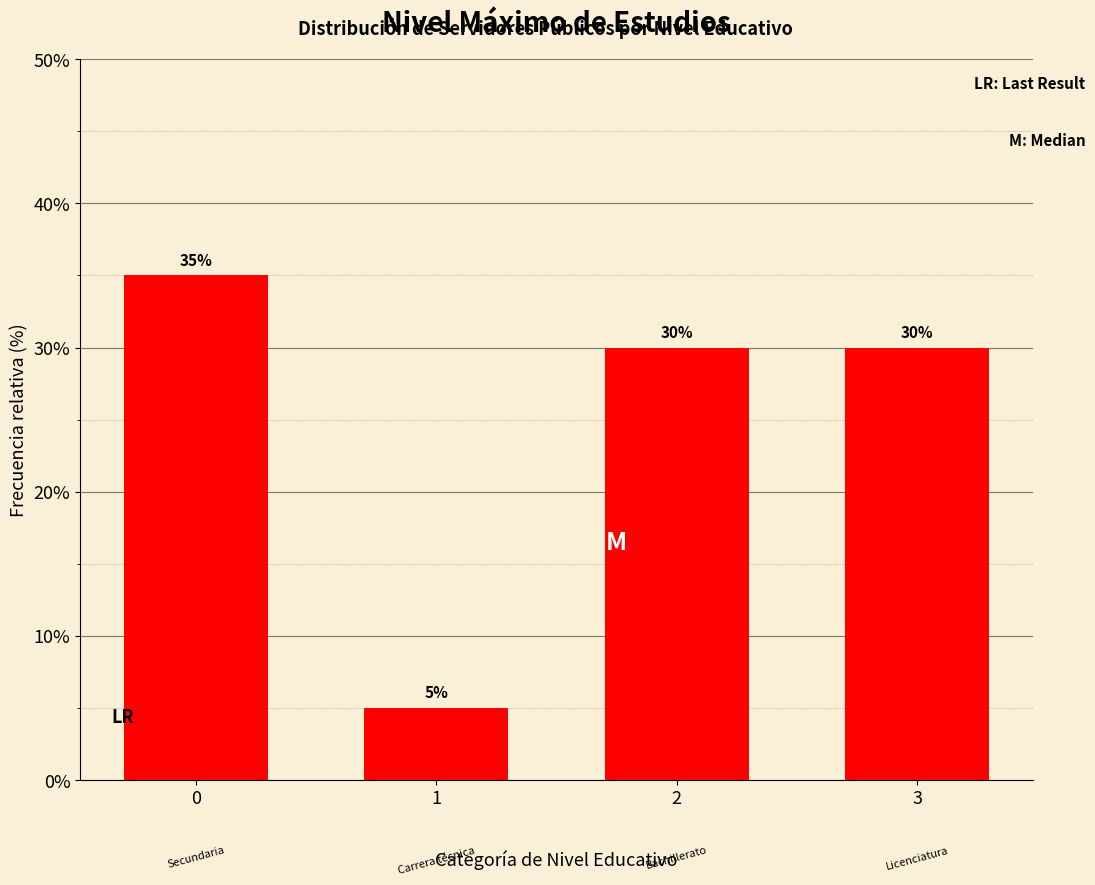

Reading left to right, transcribe all the data shown in this chart.

0=35	1=5	2=30	3=30